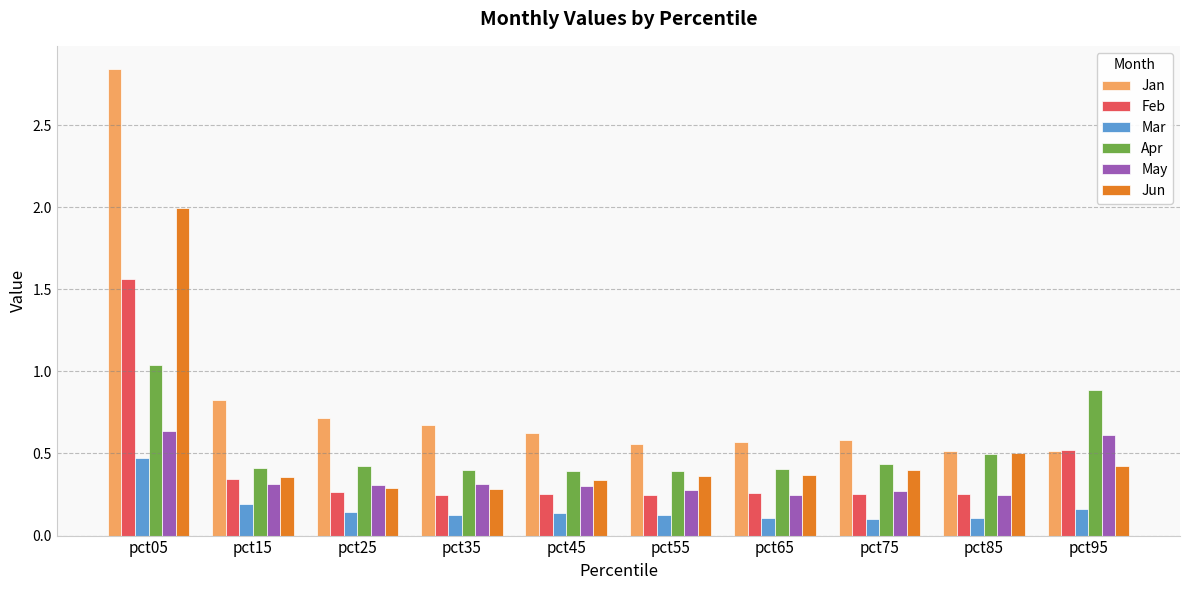

What is the sum of the Apr values at pct25 and pct95?

1.3